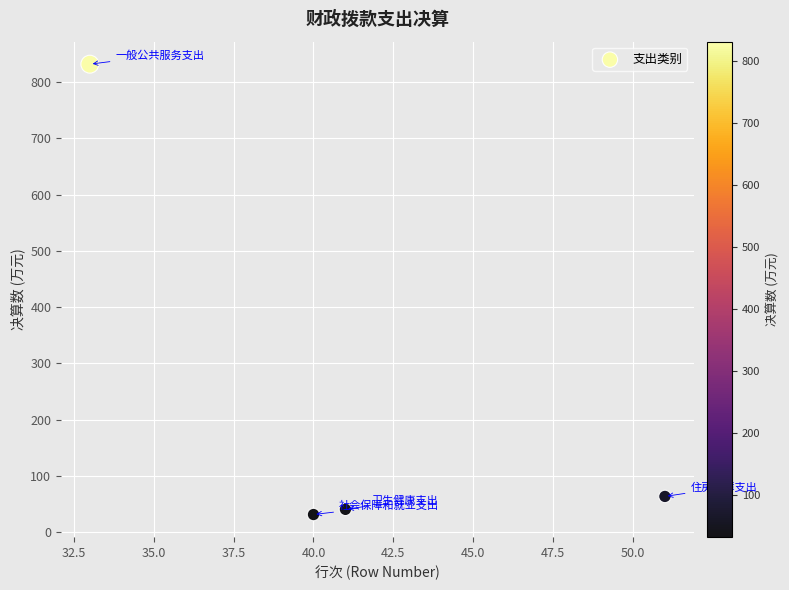

What is the average Y value?

242.0